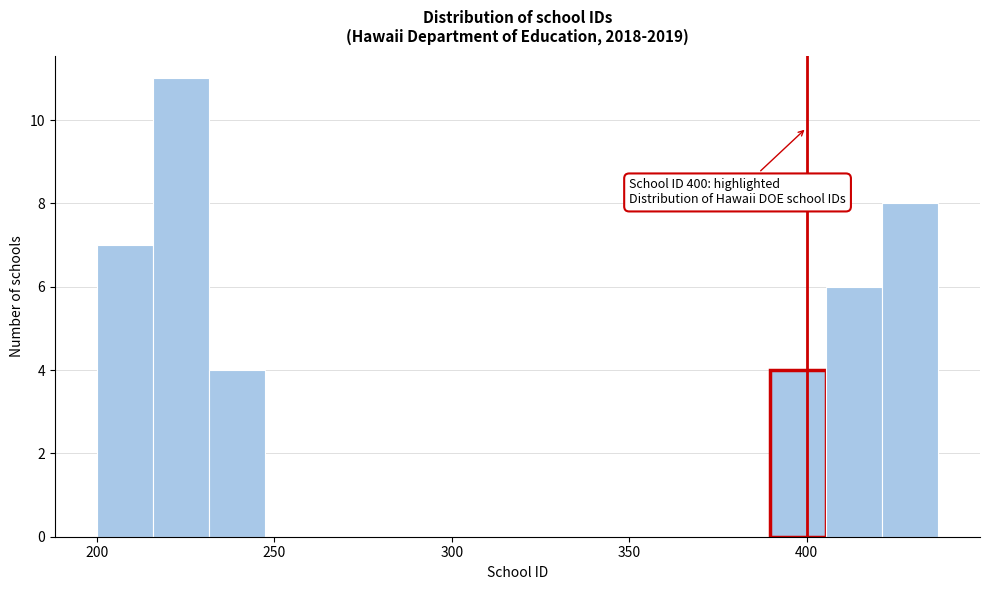

Around what value on the x-axis is the tallest bar? Give the approximate position of its centre, as read against the axis.

225